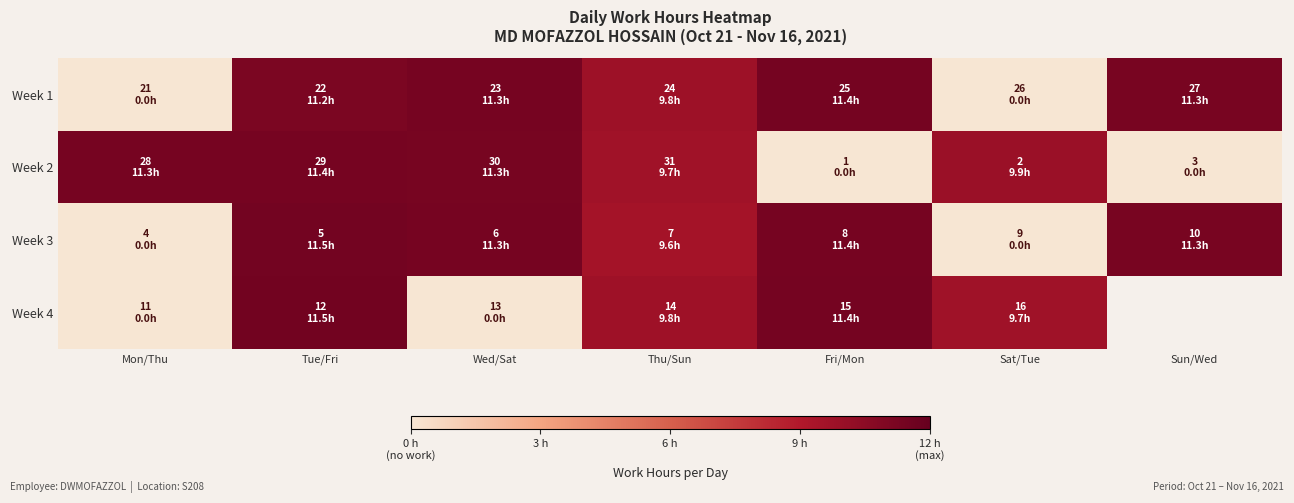

Is it true that Week 1 equals 11.3 at Sun/Wed?

True